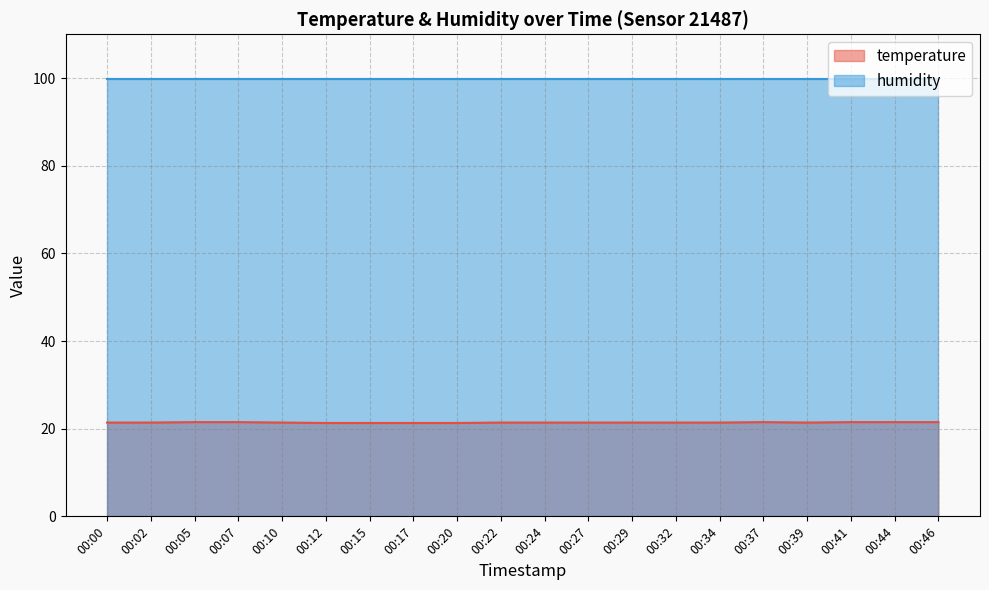

What is the change in value from 00:37 to 00:39?

-0.1